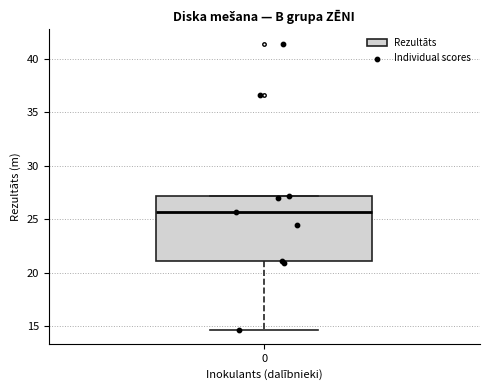

Read this box plot against the y-axis: the position of the median line, the range covered by the box, and the ends of both whiskers. The values are not printed on the chart, so give them approximately, as read against the axis.

median 25.5, box 21.0 to 27.0, whiskers 14.5 to 27.0